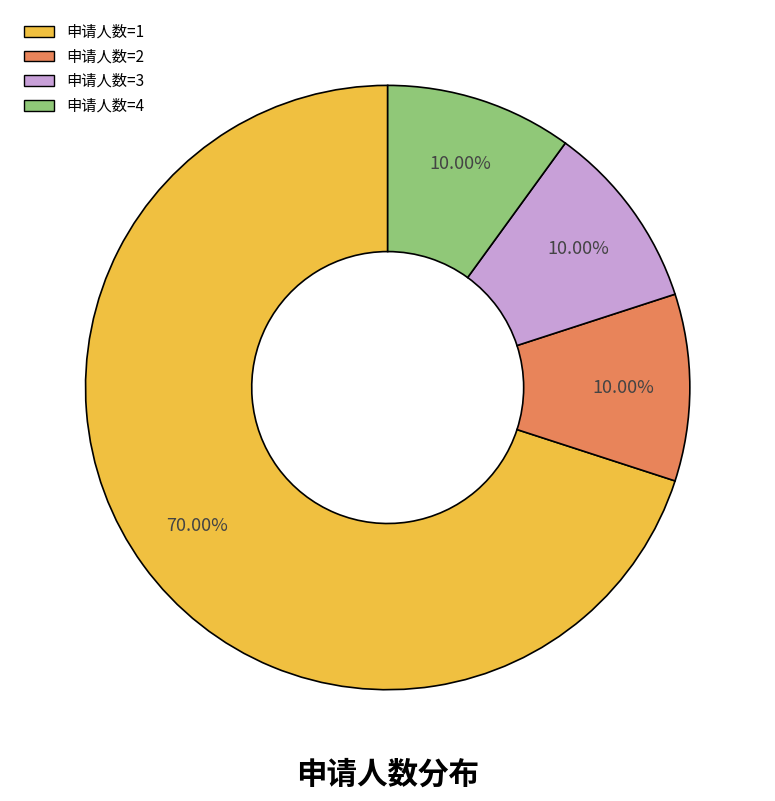

How many slices are in this pie chart?

4